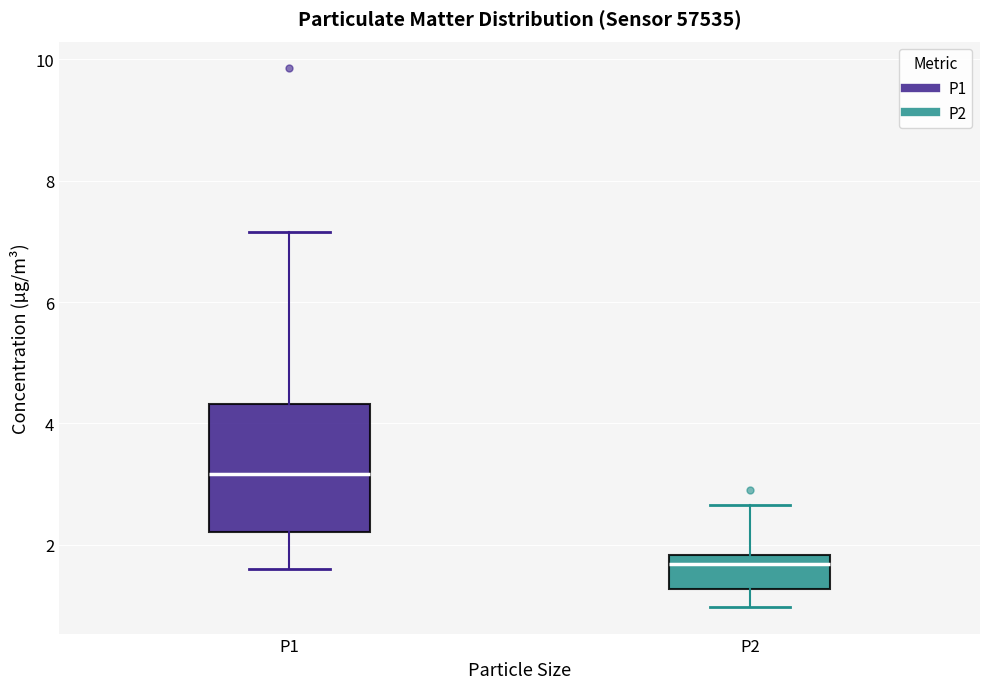

Which box's median line is the lowest?

P2